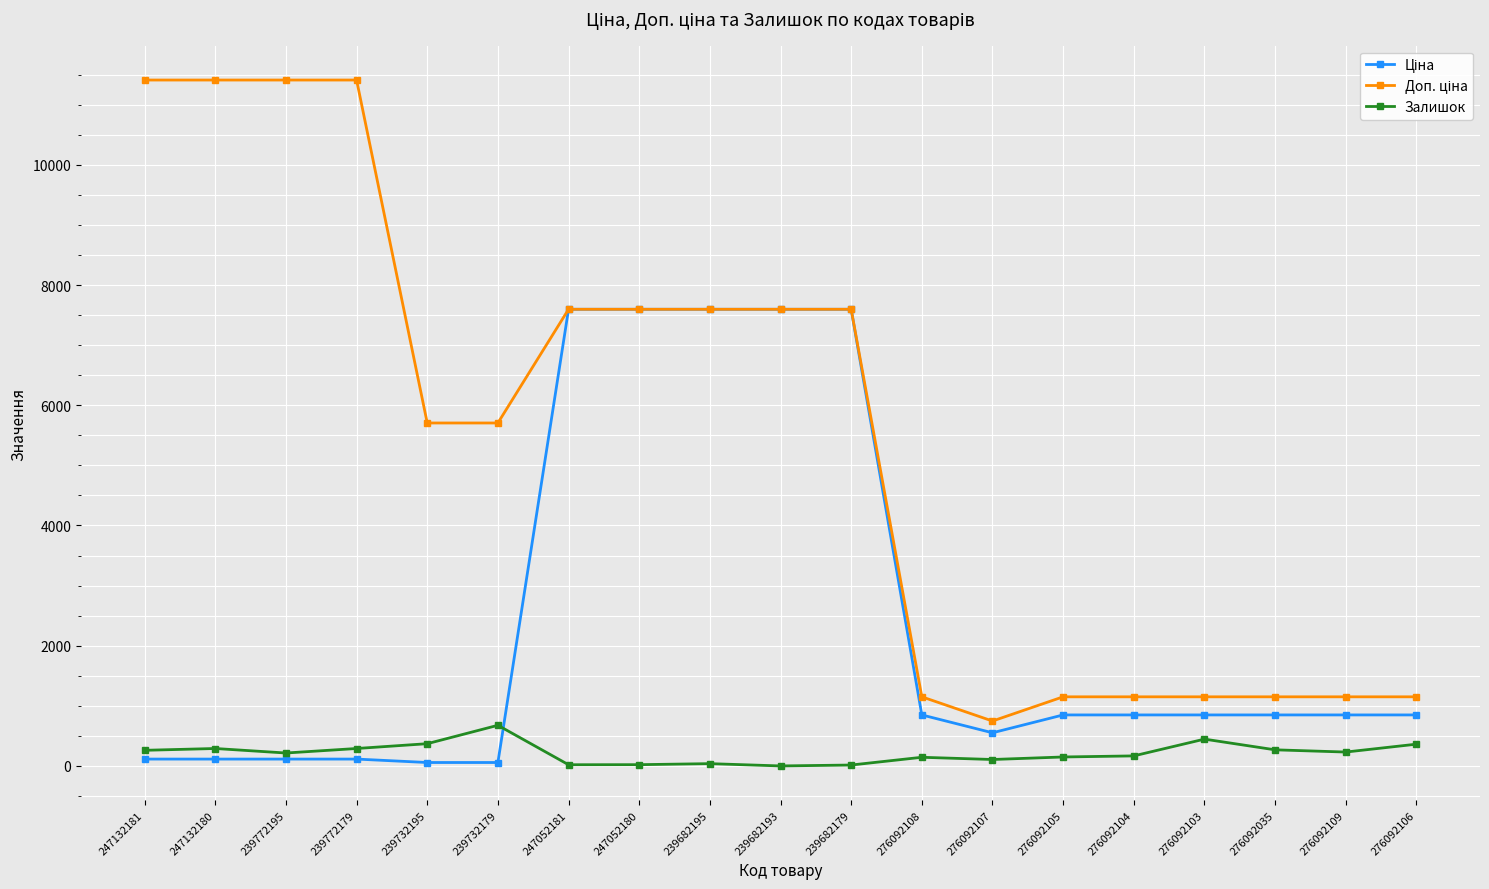

How many data points in Залишок are less than 215?

9